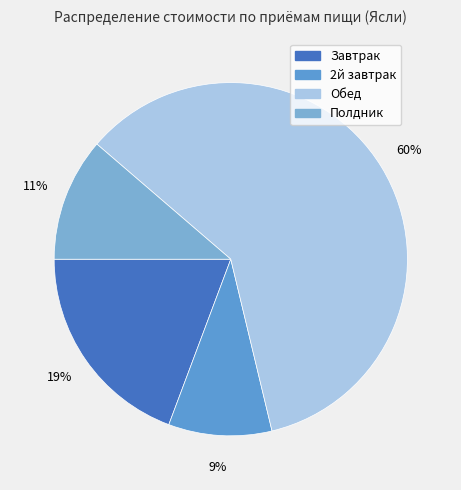

Which category has the biggest portion of the pie?

Обед